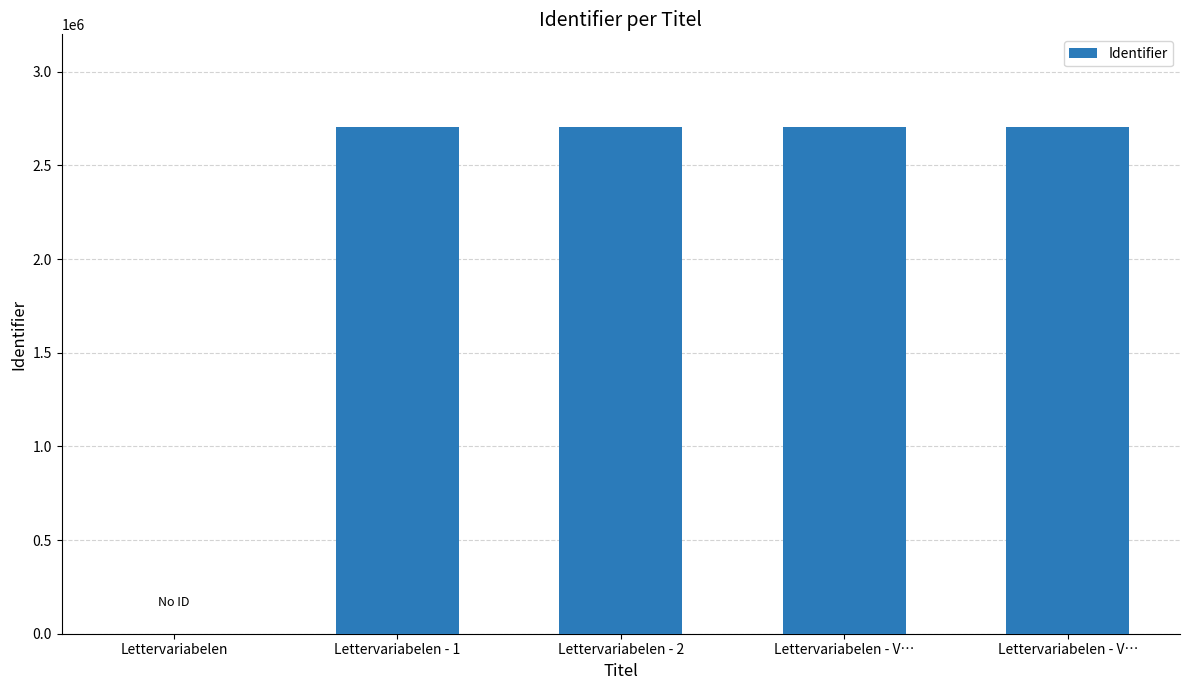

True or false: the data shows 2705812 at Lettervariabelen - 2.

True